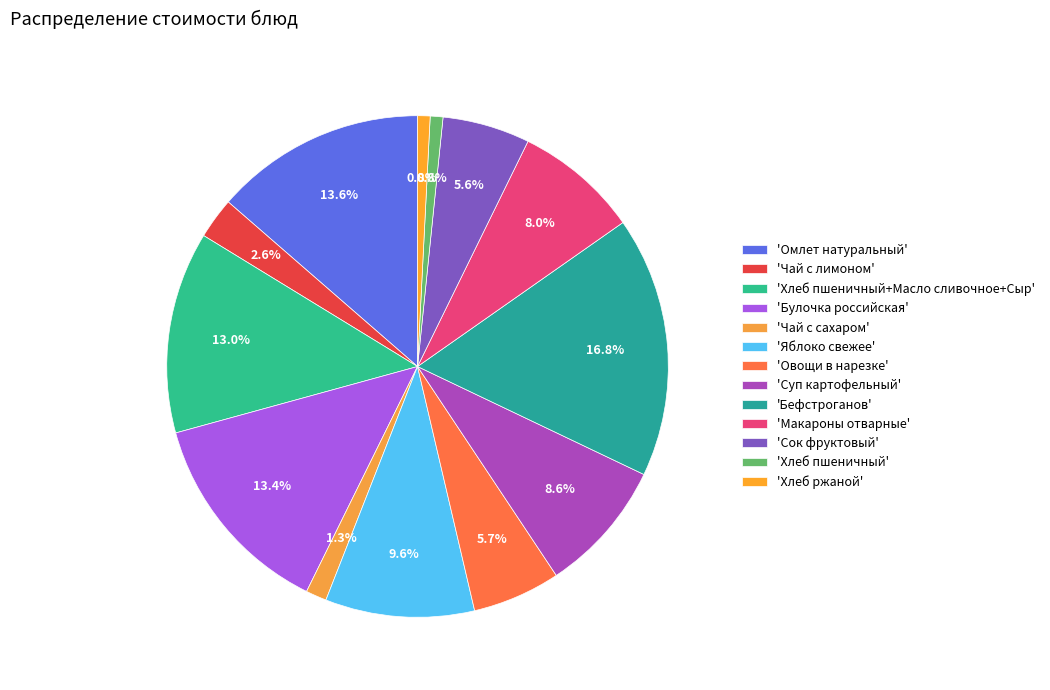

What is the smallest slice in the pie chart?

Хлеб ржаной